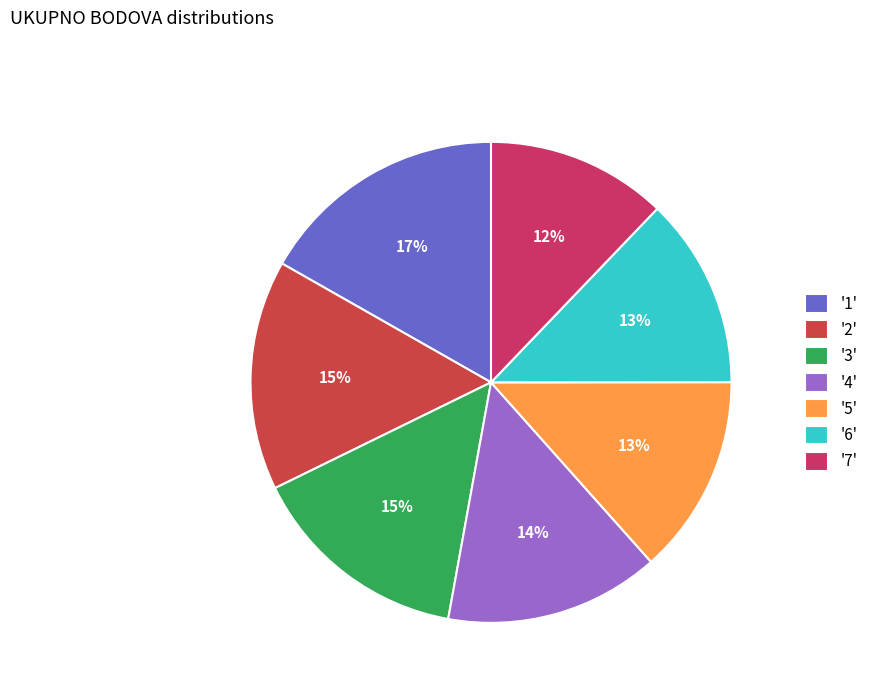

Count the number of slices in the pie.

7